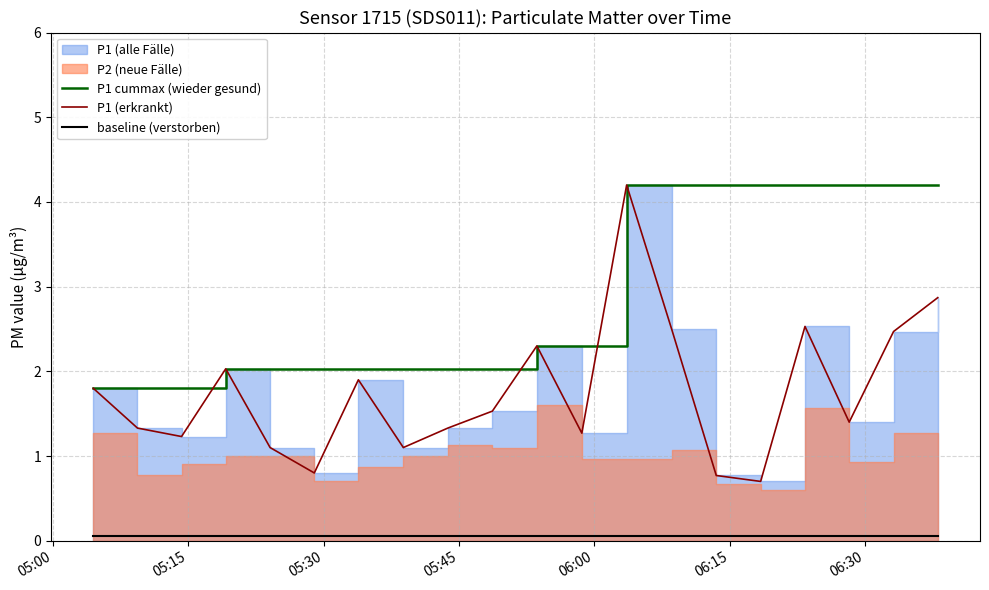

What is the maximum value for P1 cummax (wieder gesund)?

4.2